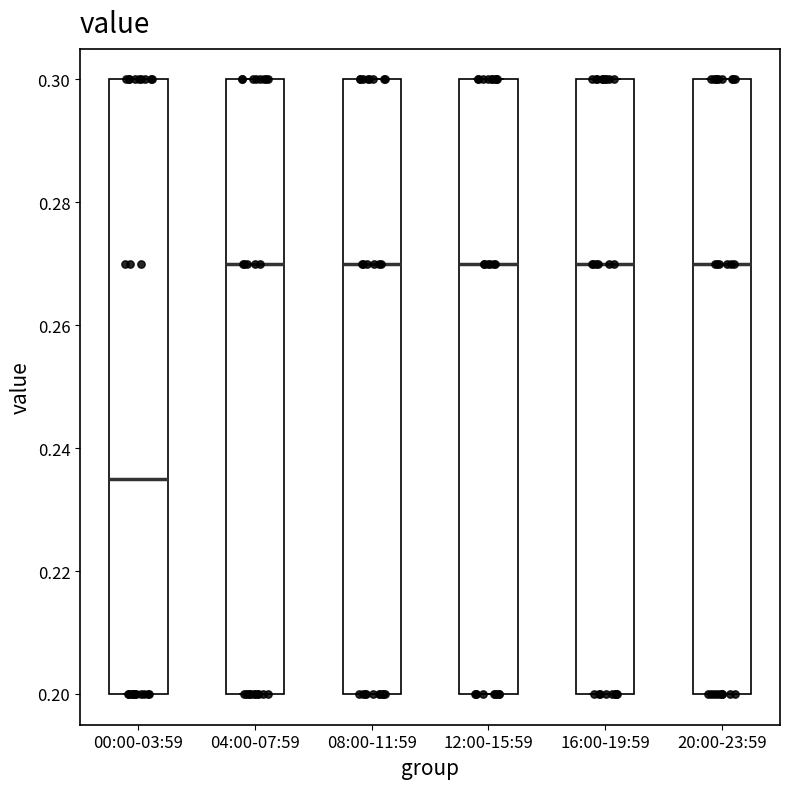

Reading left to right, transcribe this box plot: for each box, give where its median line is, the range the box spans, and where its two whiskers end, as read against the y-axis. The values are not printed on the chart, so give them approximately, as read against the axis.

00:00-03:59: median 0.236, box 0.200 to 0.300, whiskers 0.200 to 0.300
04:00-07:59: median 0.270, box 0.200 to 0.300, whiskers 0.200 to 0.300
08:00-11:59: median 0.270, box 0.200 to 0.300, whiskers 0.200 to 0.300
12:00-15:59: median 0.270, box 0.200 to 0.300, whiskers 0.200 to 0.300
16:00-19:59: median 0.270, box 0.200 to 0.300, whiskers 0.200 to 0.300
20:00-23:59: median 0.270, box 0.200 to 0.300, whiskers 0.200 to 0.300